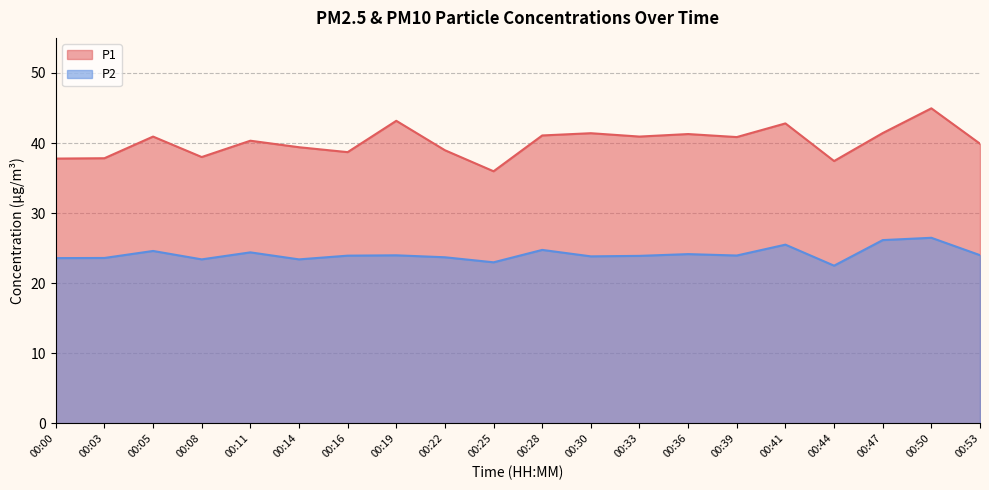

What is the sum of all P2 values?

482.8